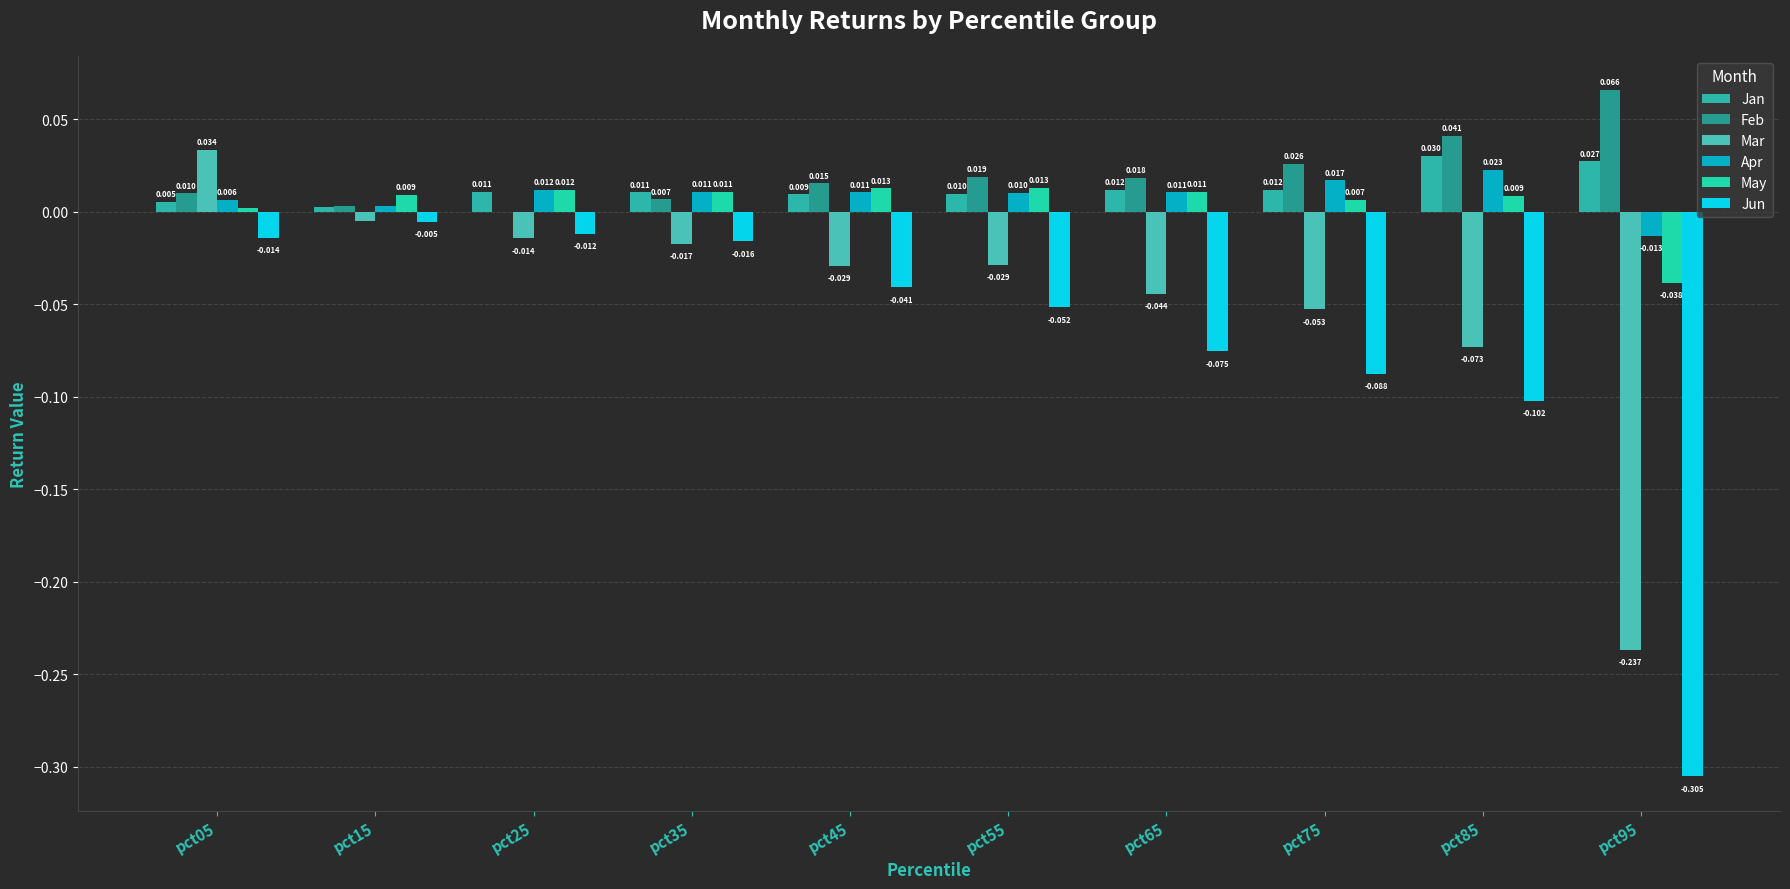

How many data points in Apr are above 0?

9